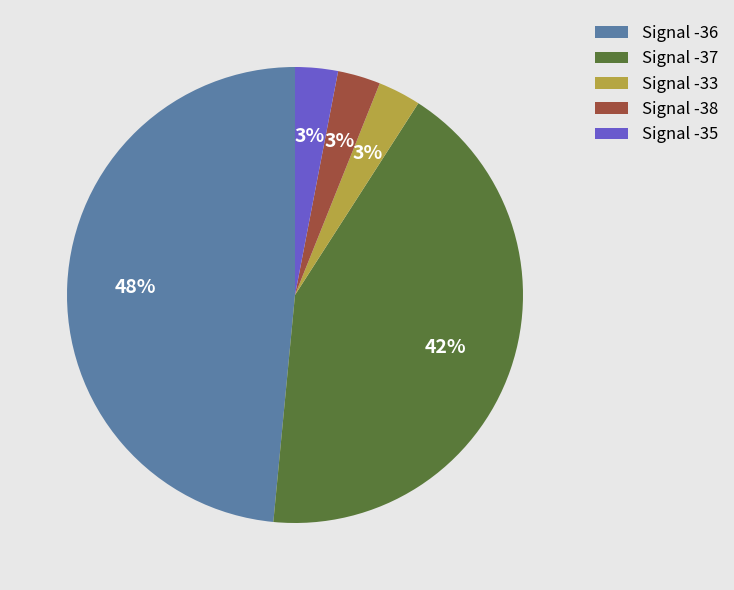

Which has a higher value, Signal -38 or Signal -37?

Signal -37